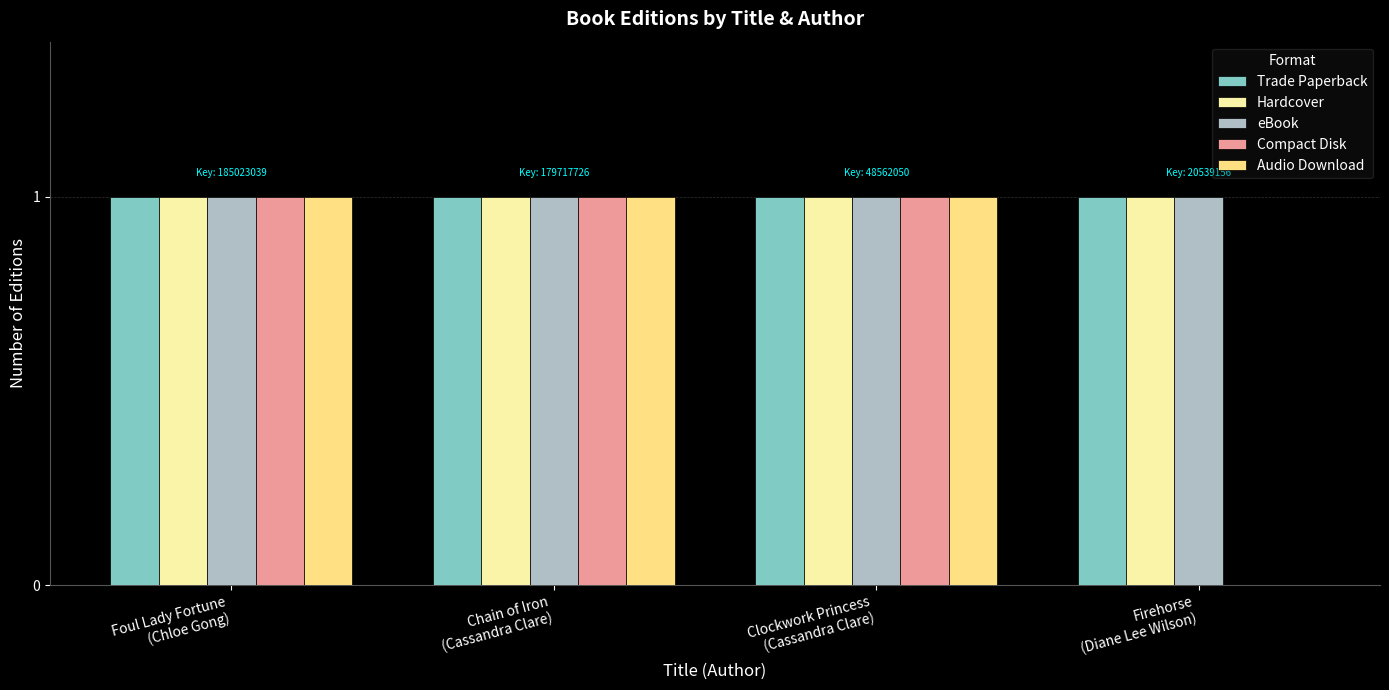

What is the sum of all Hardcover values?

4